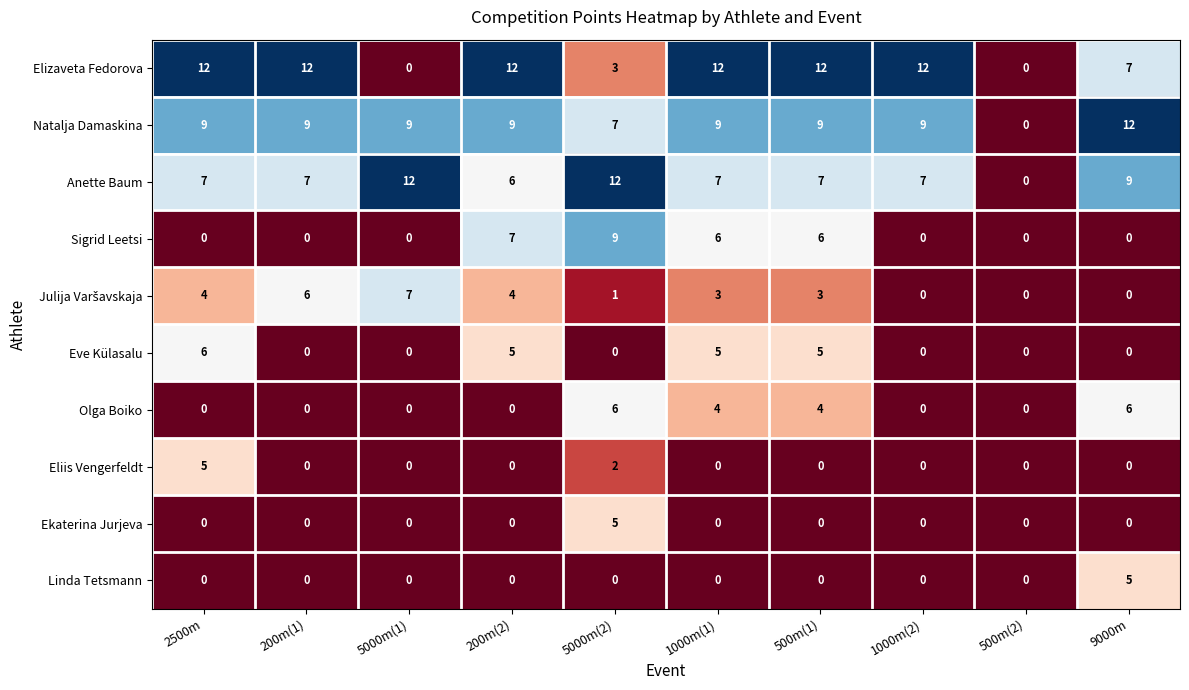

How many distinct data groups are displayed?

10